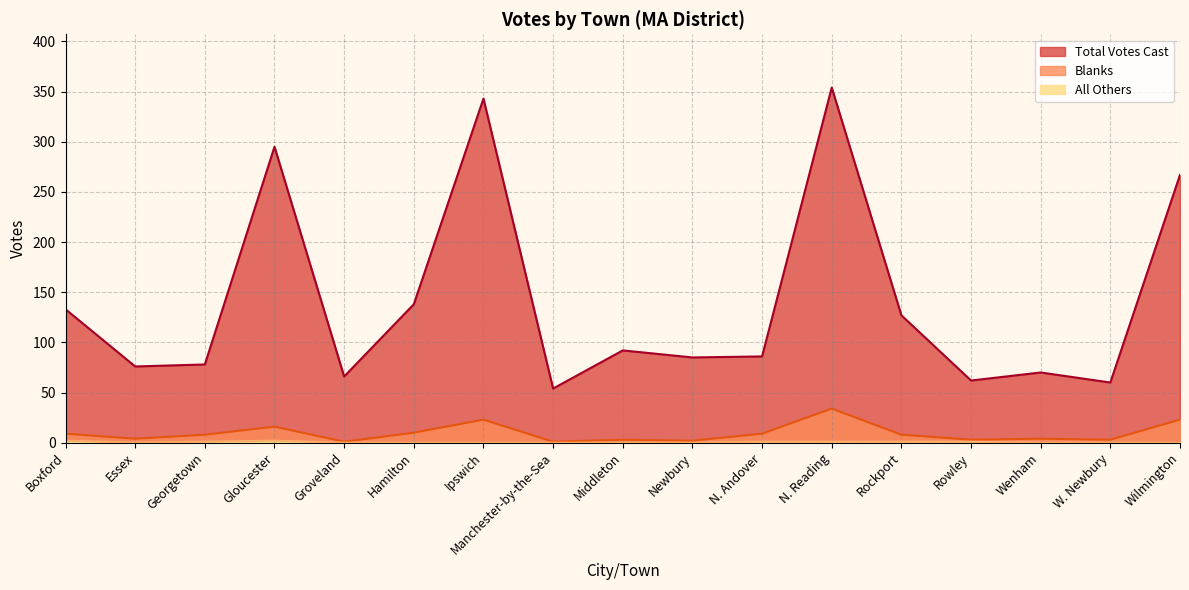

True or false: All Others and Blanks cross at least once.

False